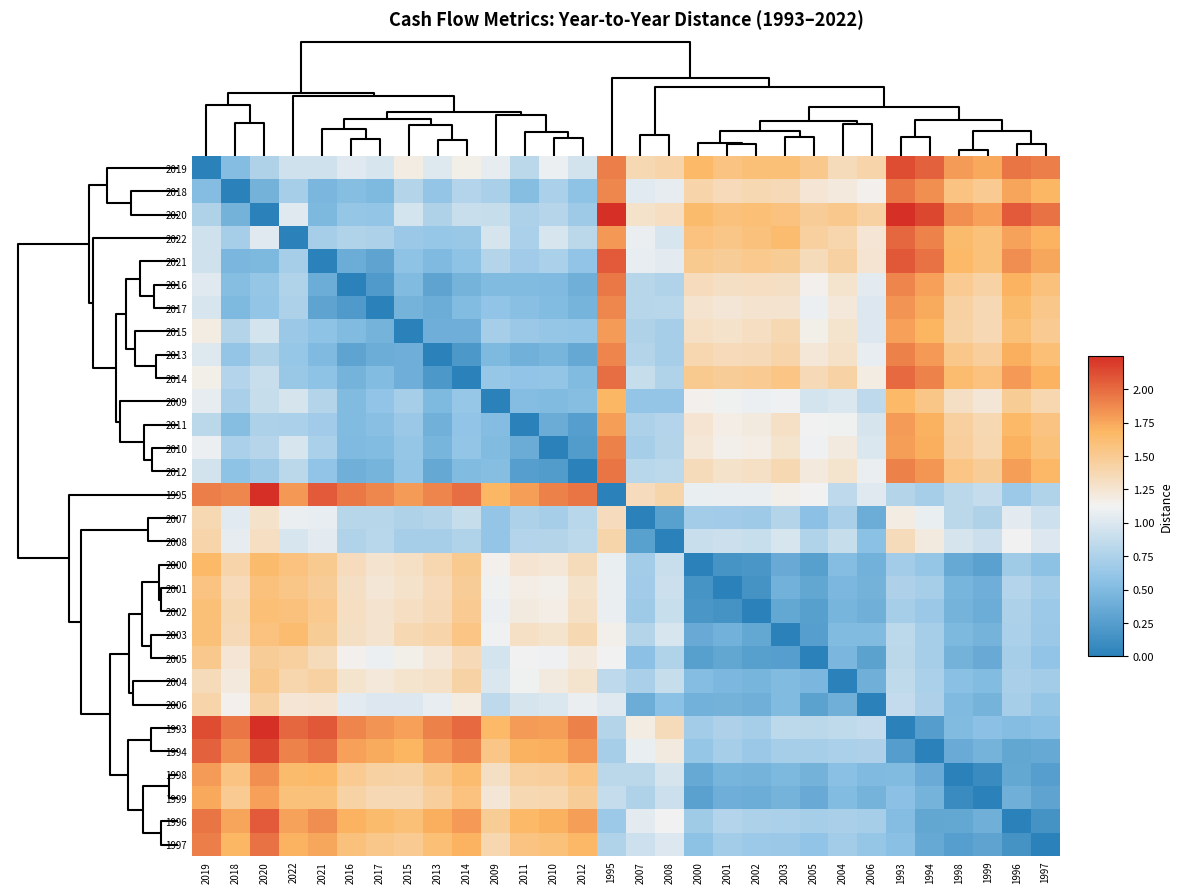

At how many categories does at least one series exceed 0?

30